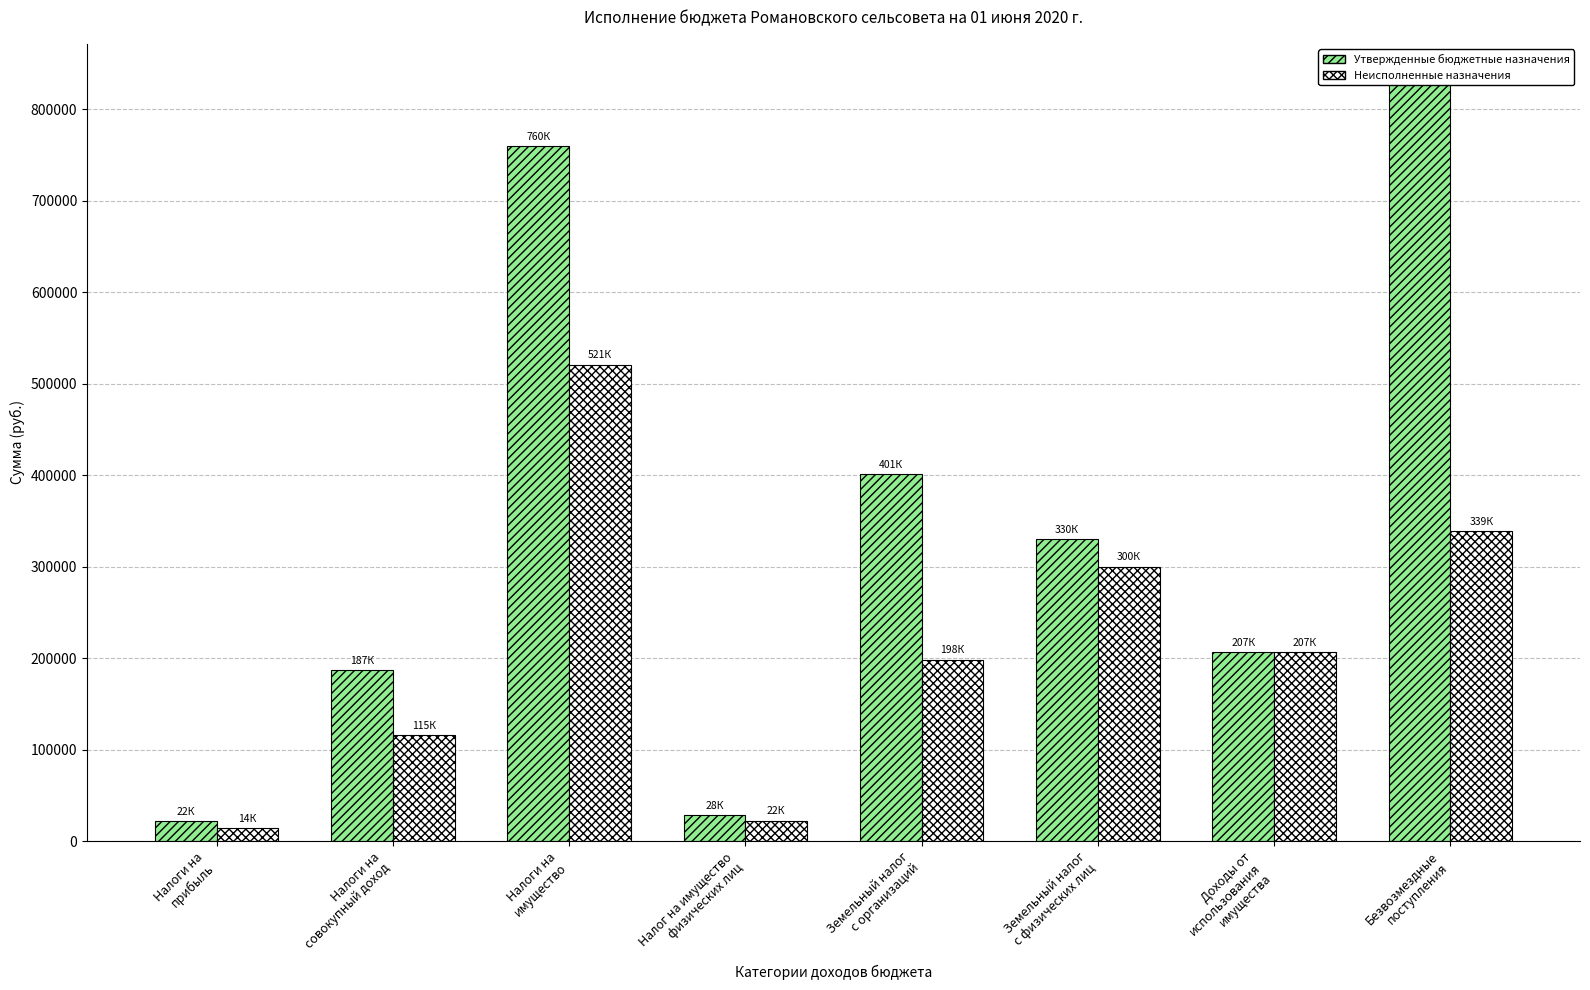

How many groups of bars are there?

8